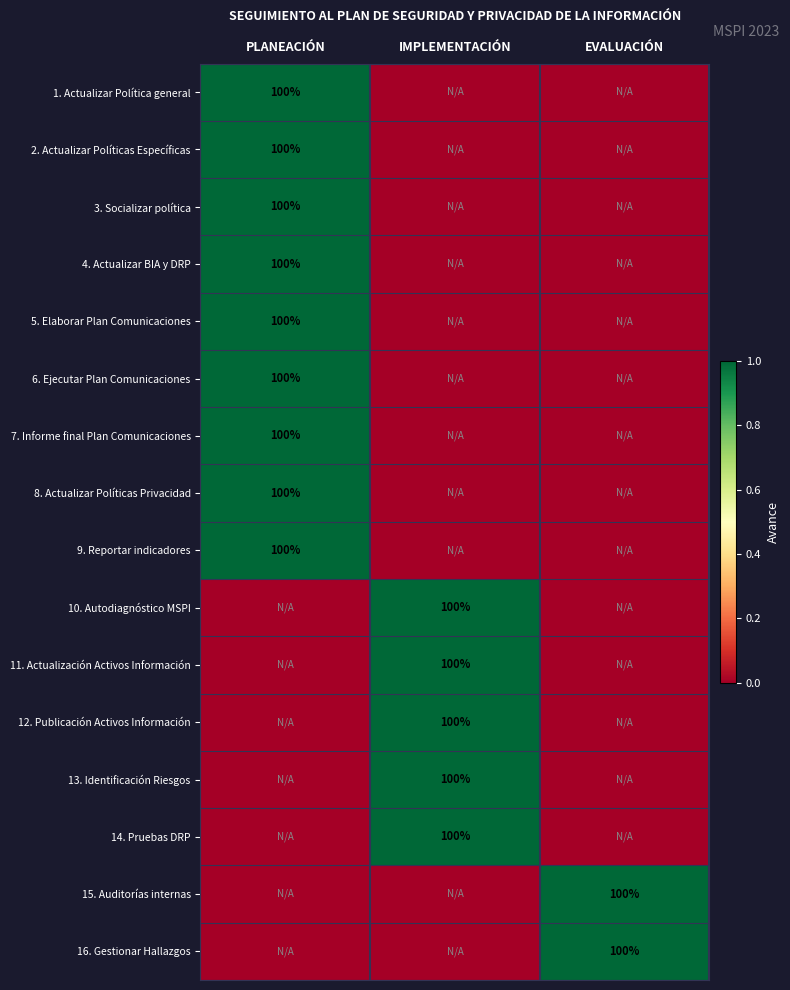

How many categories are shown in the chart?

3